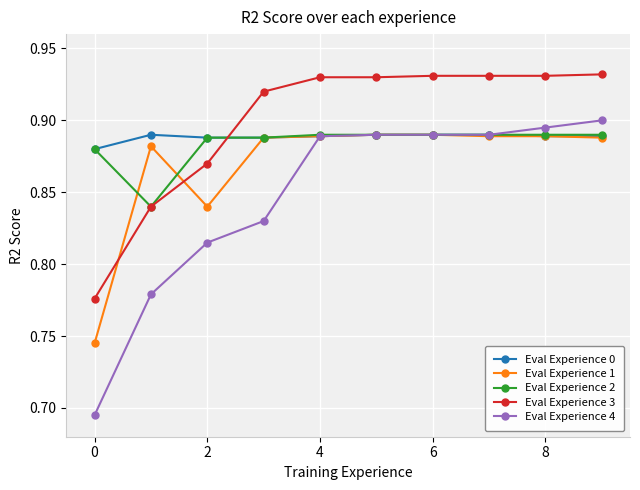

At how many categories does at least one series exceed 0?

10